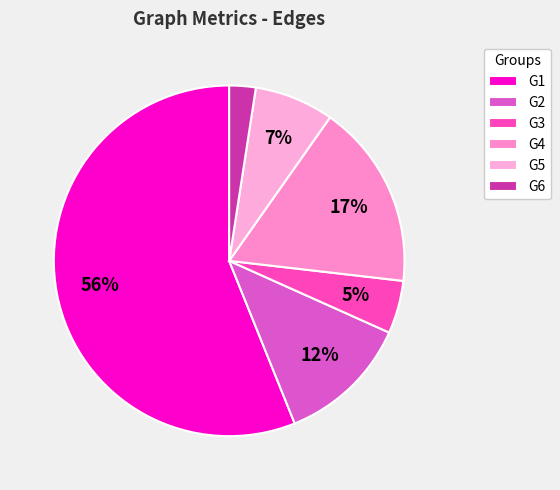

What is the majority slice?

G1